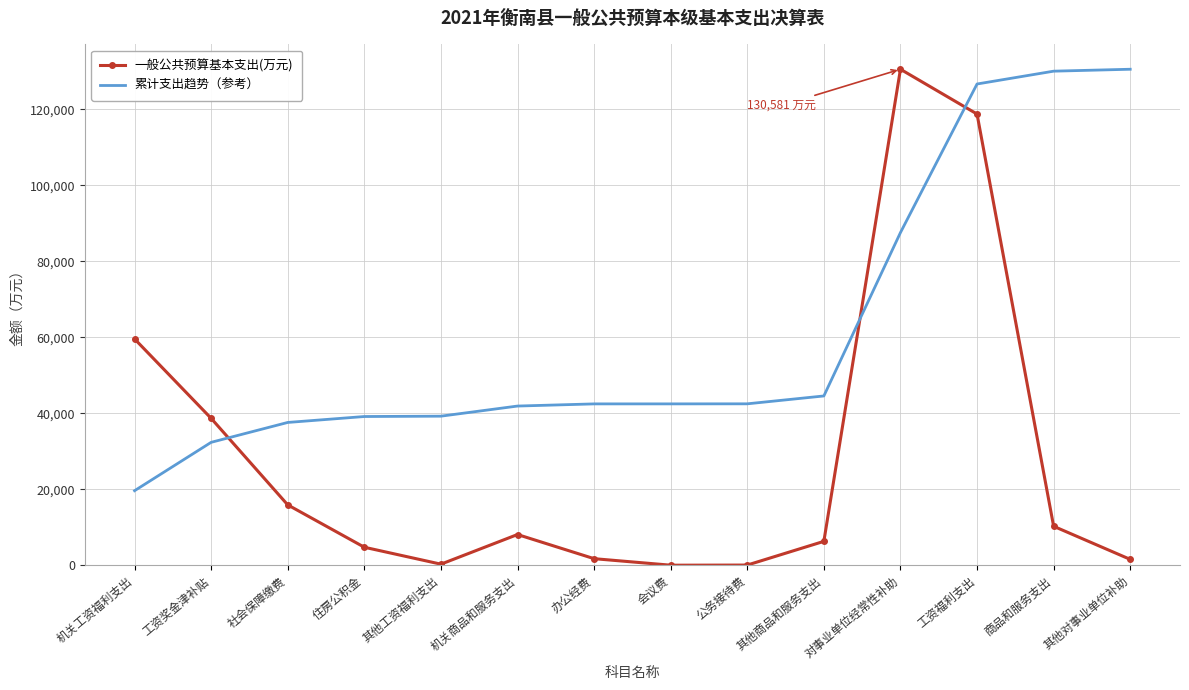

At which label does 一般公共预算基本支出(万元) reach its peak?

对事业单位经常性补助